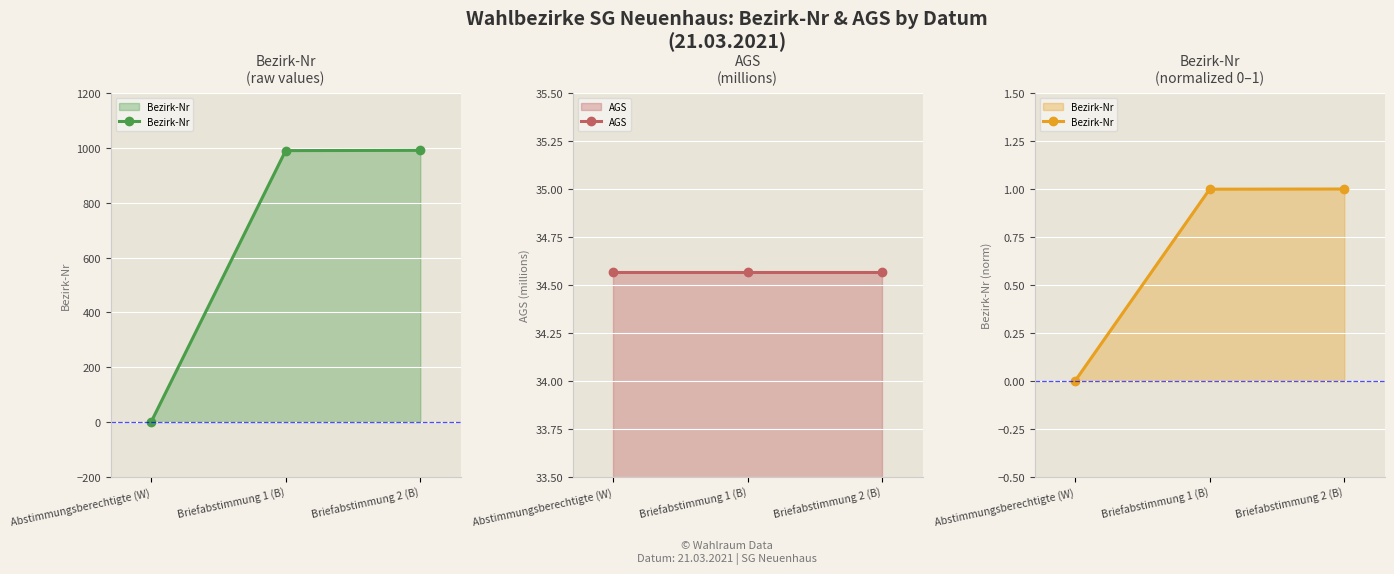

Reading right to left, extract all data points from this chart.

Bezirk-Nr: 1.0	1.0	0.0
AGS: 34.6	34.6	34.6